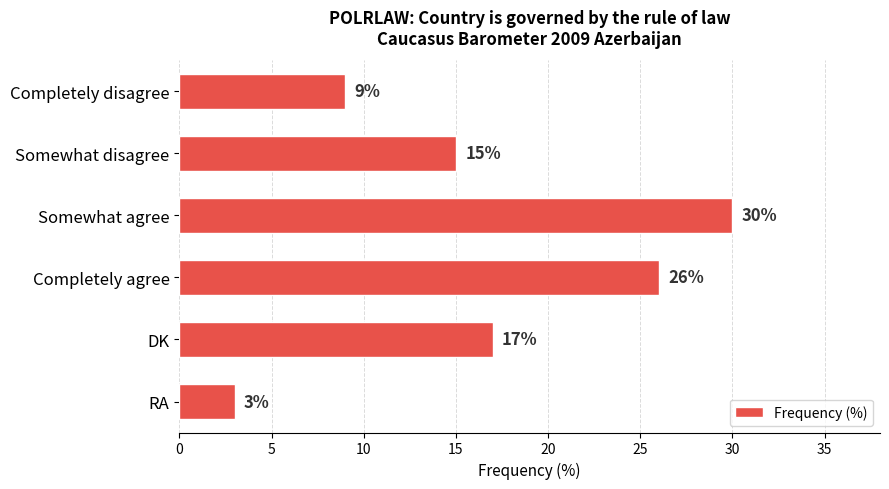

What is the label of the 3rd bar from the top?

Somewhat agree